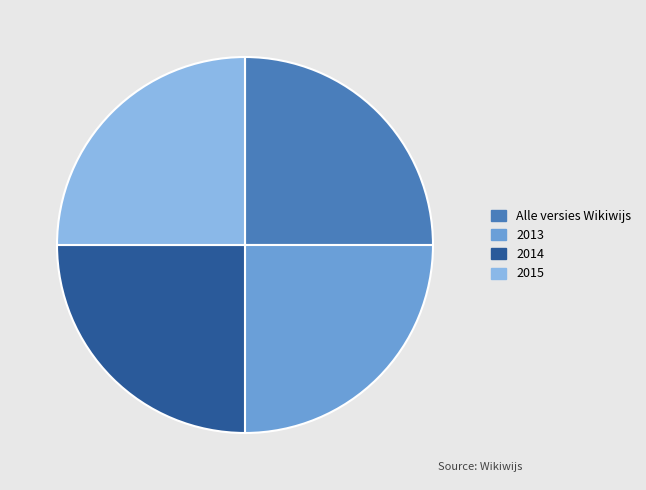

Is it true that Alle versies Wikiwijs is 25% of the pie?

True